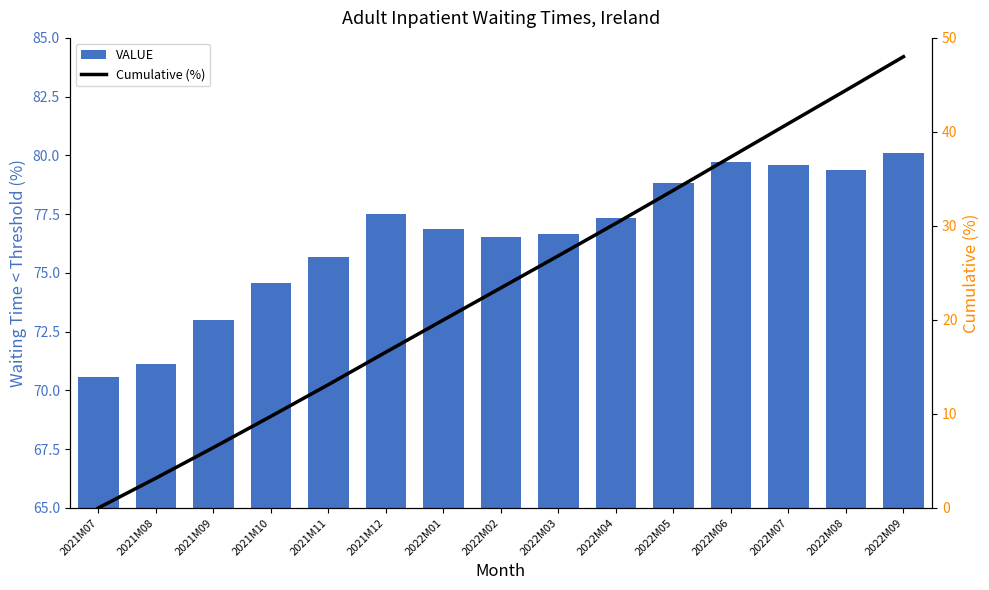

Which category has the lowest value in the VALUE series?

2021M07